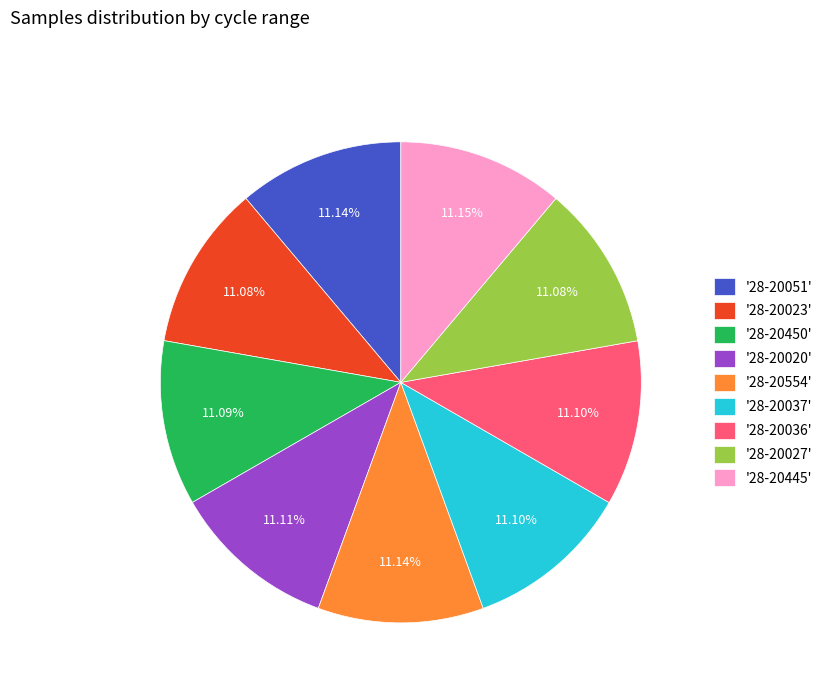

To the nearest percent, what is the average slice percentage?

11%